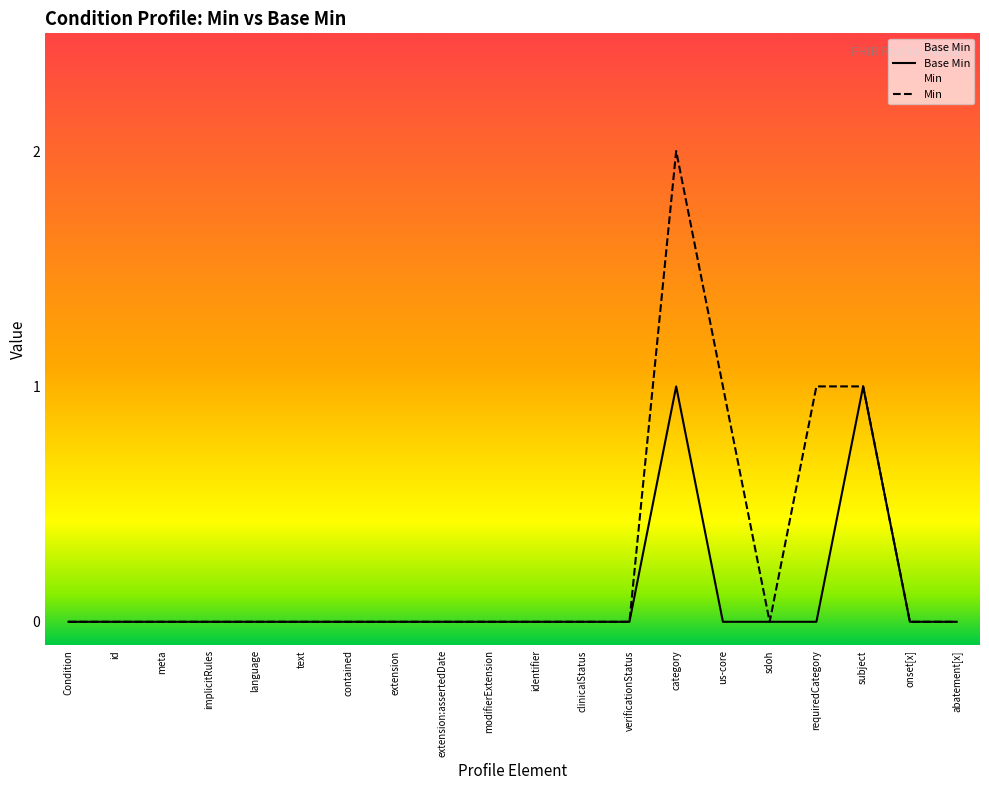

At which label is the value closest to 0?

Condition